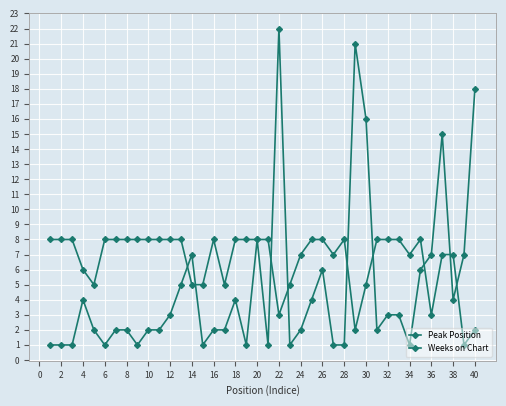

Is this an area chart (filled region under the line)?

No